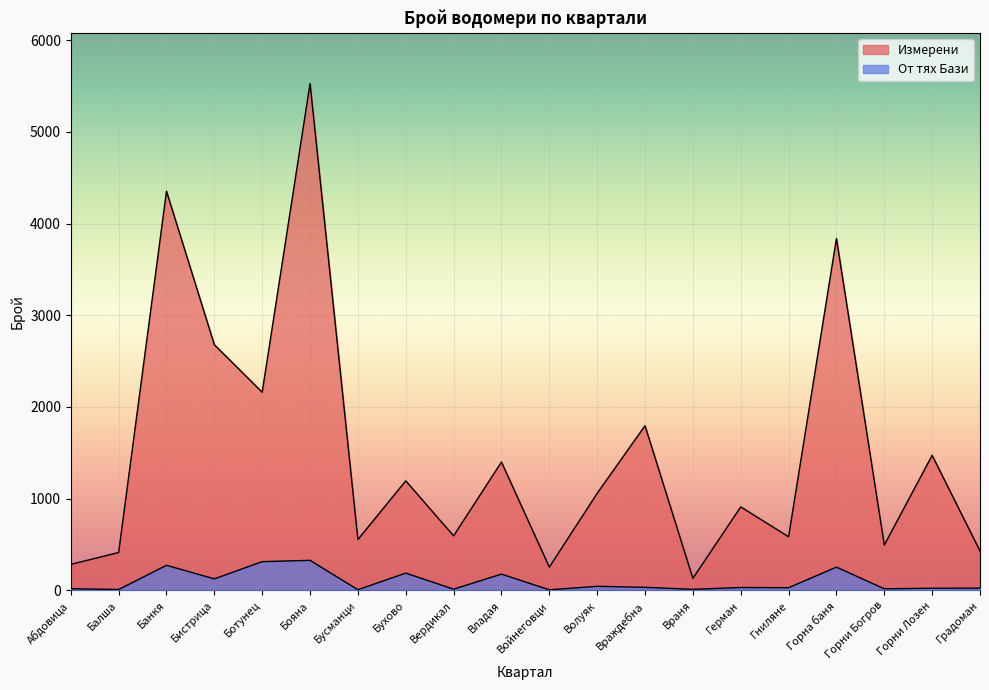

What are all the series names shown in the legend?

Измерени, От тях Бази